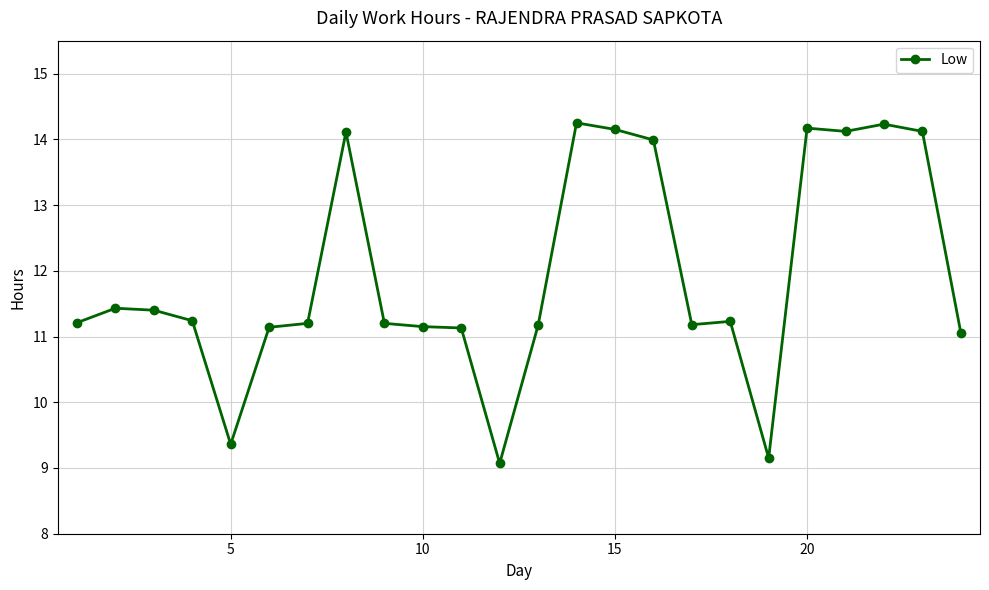

True or false: the data has more than 2 interior local peaks.

True